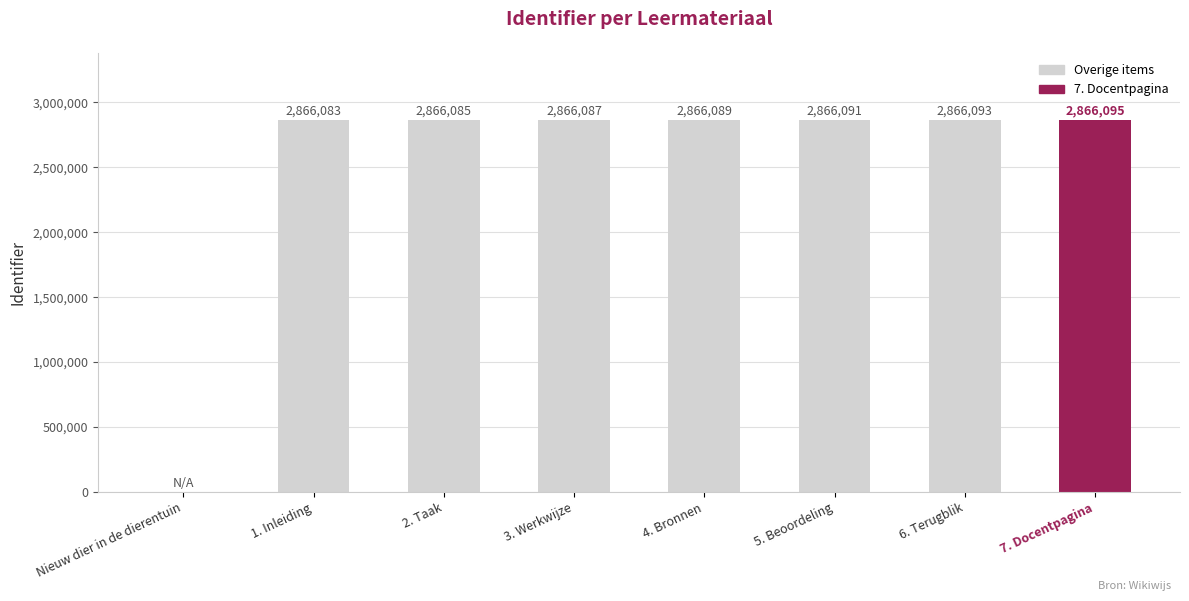

The chart shows a value of 2866095 at 7. Docentpagina. True or false?

True